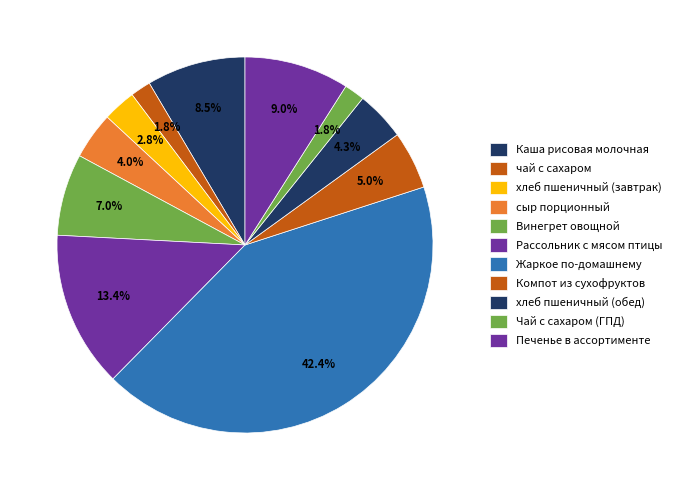

Does Каша рисовая молочная account for over 50% of the chart?

No